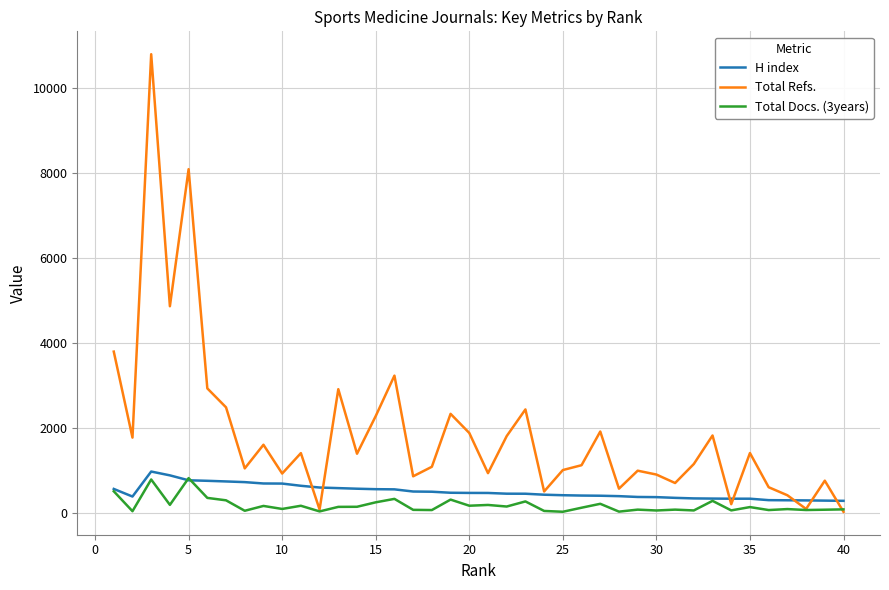

Which series has the widest spread of values?

Total Refs.